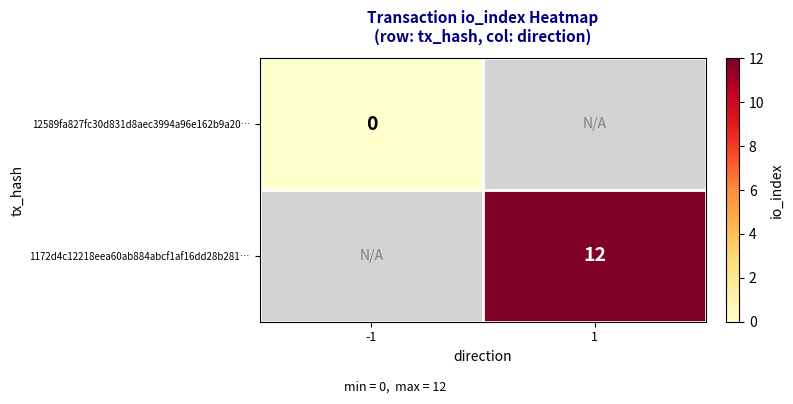

The value of 1172d4c12218eea60ab884abcf1af16dd28b281… at 1 is 12. True or false?

True